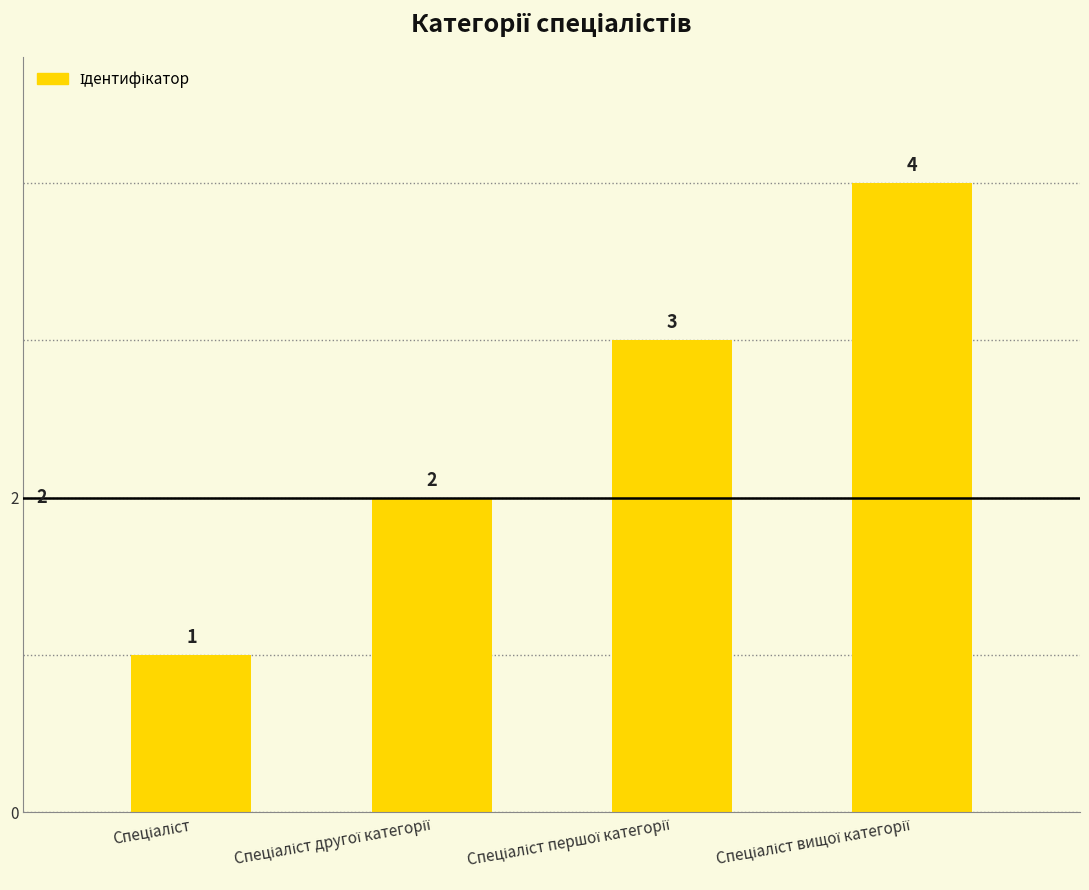

What is the difference between the maximum and minimum values?

3